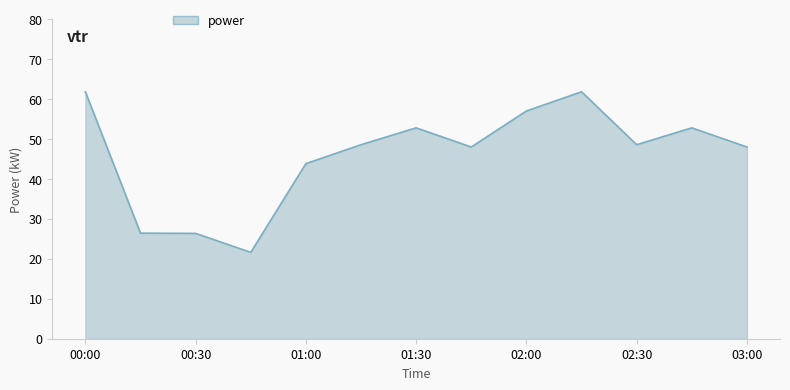

What is the sum of all values?

597.6